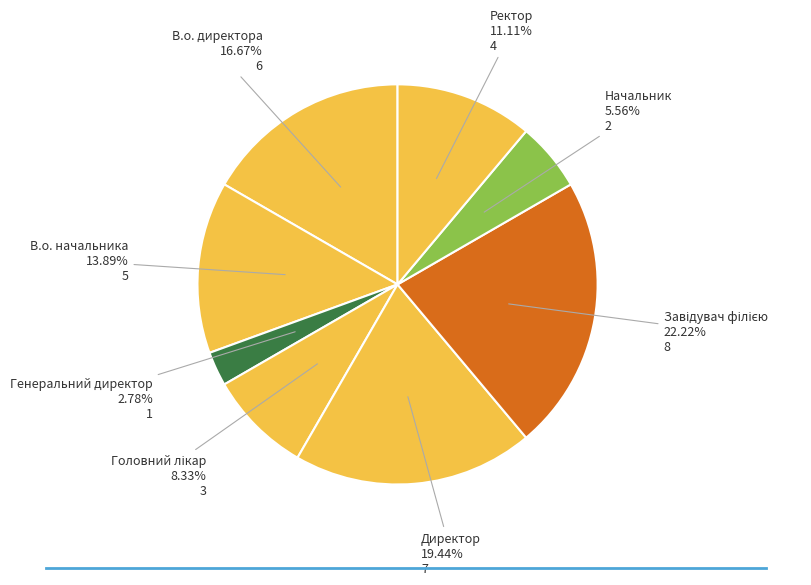

Does В.о. начальника represent more than half of the total?

No